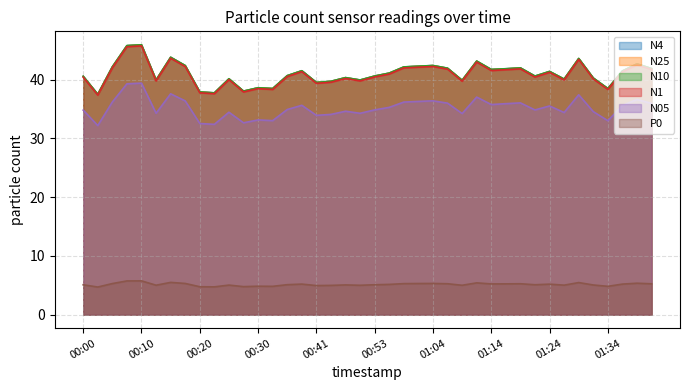

True or false: N1 has a value of 40.5 at 01:22.

True